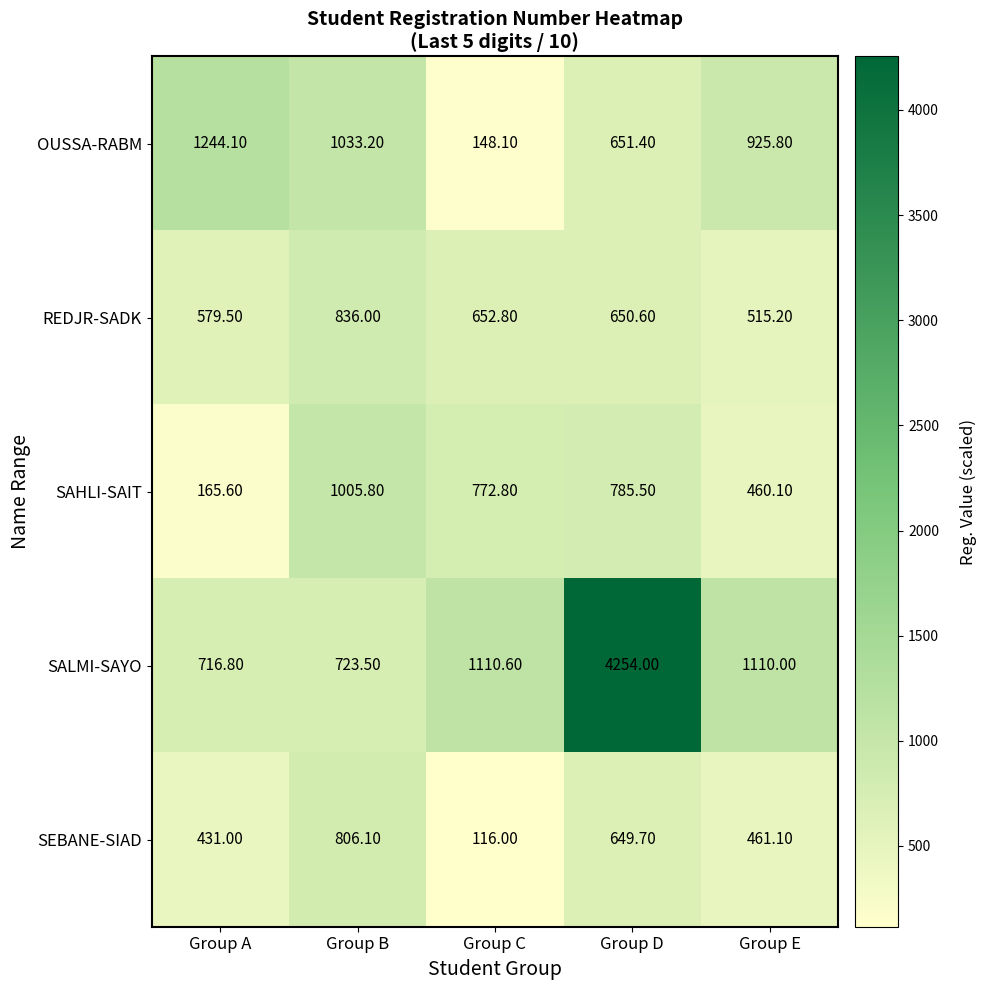

At which category does the chart reach its minimum across all series?

Group C